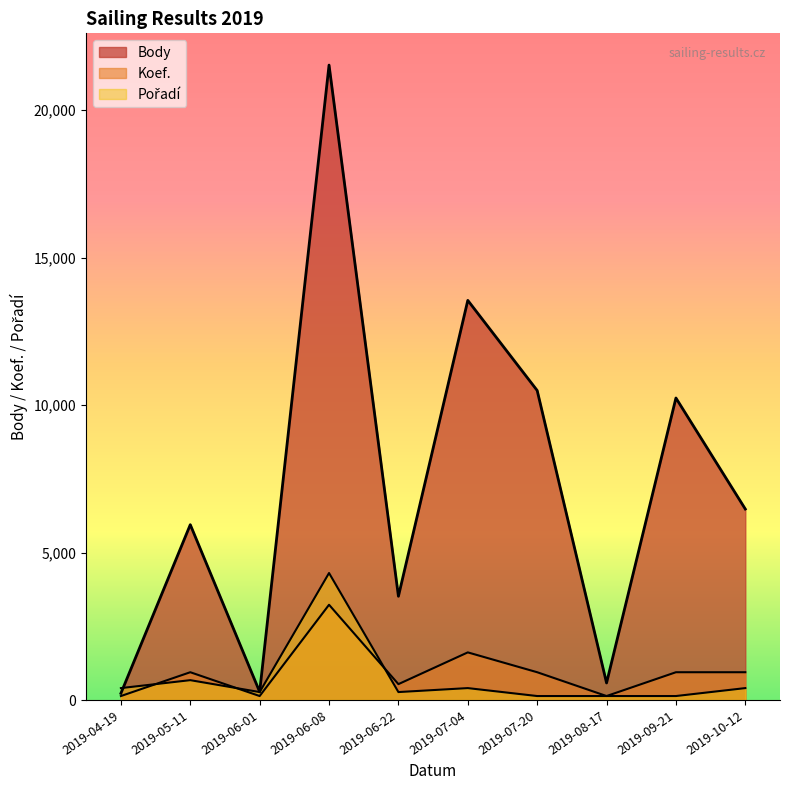

True or false: Body has more than 0 interior local peaks.

True